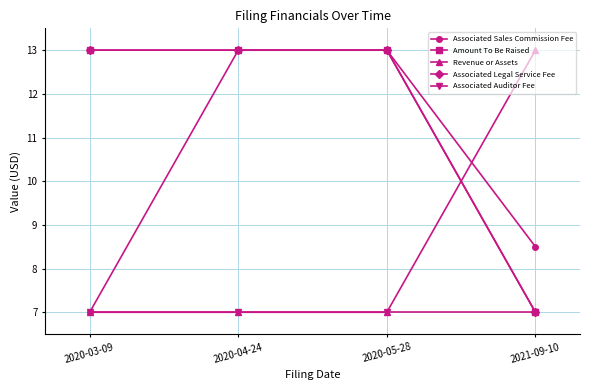

Is this an area chart (filled region under the line)?

No